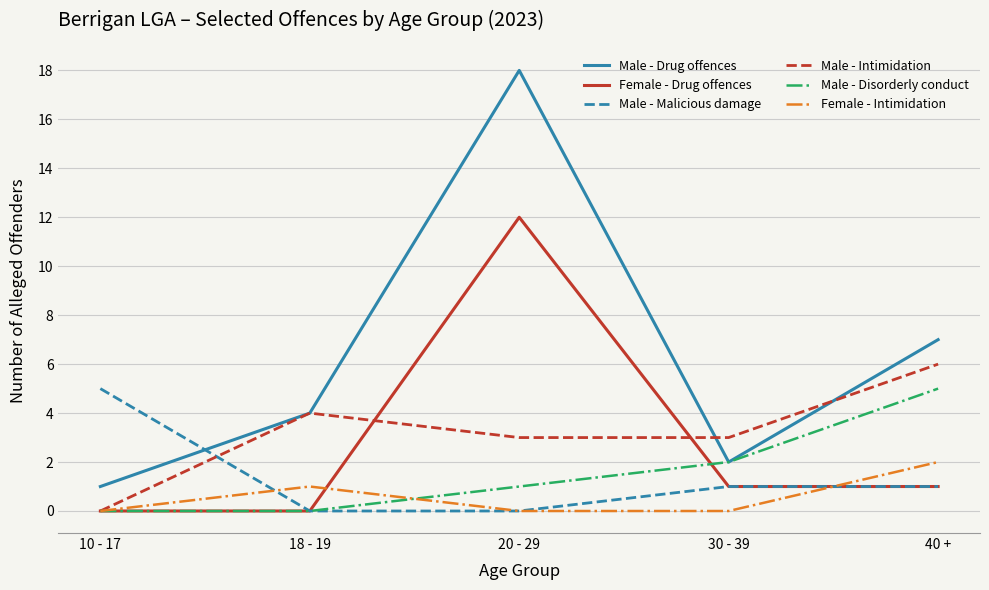

Is it true that Male - Intimidation equals 4 at 18 - 19?

True